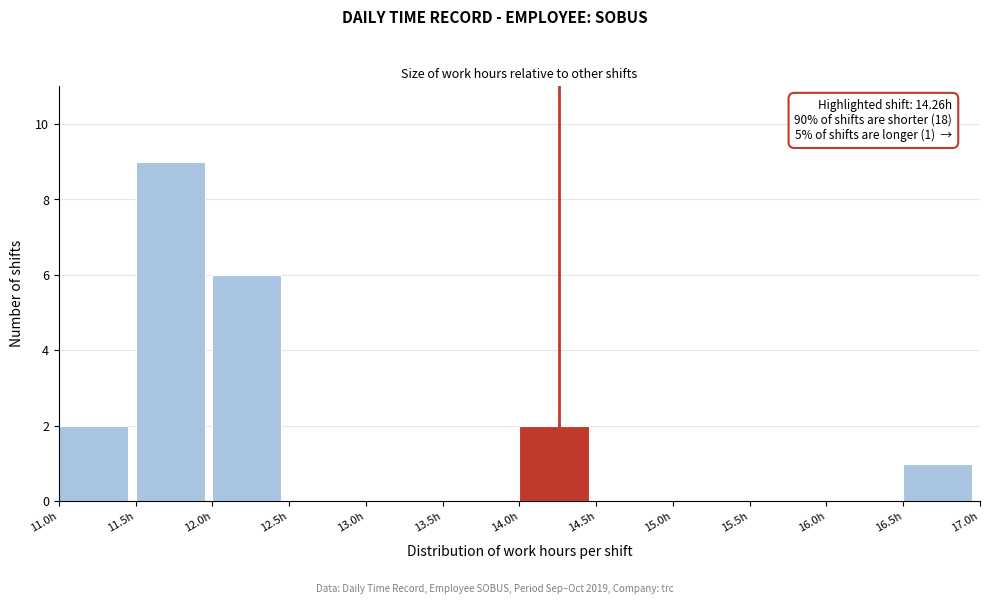

Over which range of the x-axis is the bar tallest?

11.5 to 12.0